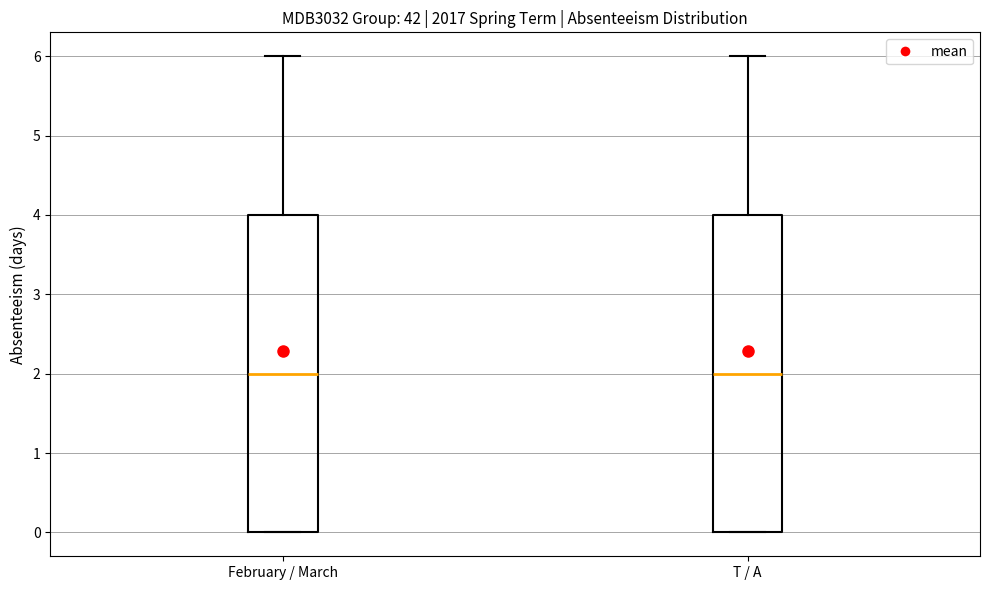

Reading left to right, transcribe this box plot: for each box, give where its median line is, the range the box spans, and where its two whiskers end, as read against the y-axis. The values are not printed on the chart, so give them approximately, as read against the axis.

February / March: median 2, box 0 to 4, whiskers 0 to 6
T / A: median 2, box 0 to 4, whiskers 0 to 6